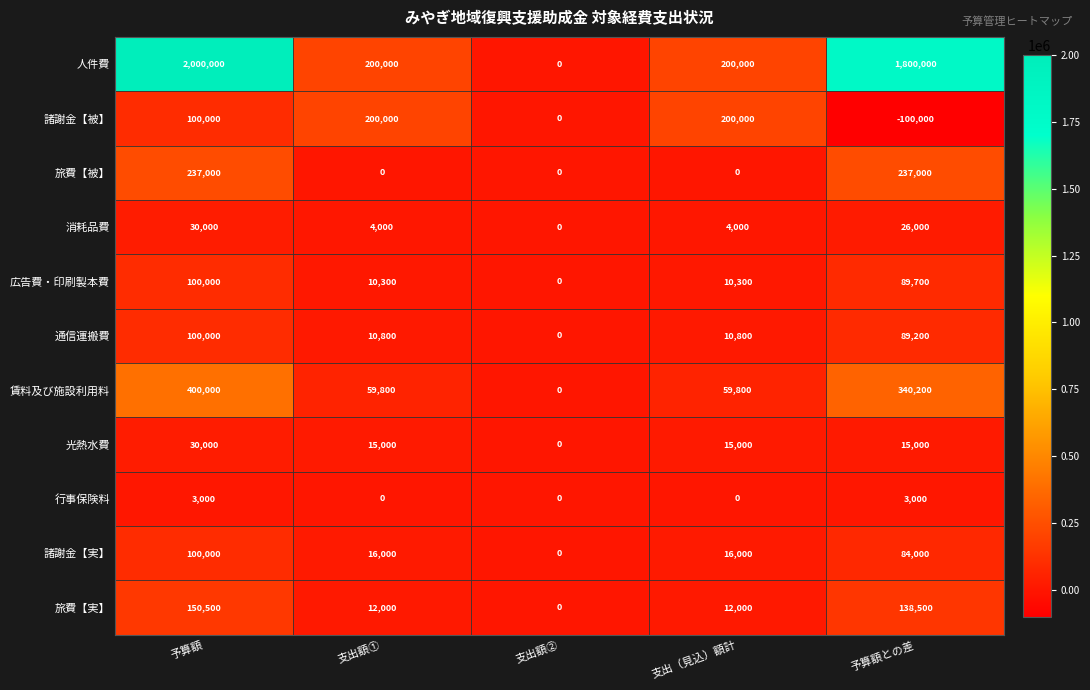

What value does the 旅費【実】 series have at 予算額との差?

138500